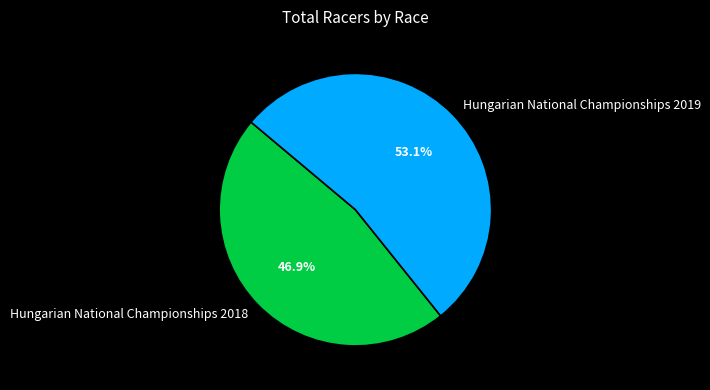

Combined, what portion of the pie is Hungarian National Championships 2018 and Hungarian National Championships 2019?

100.0%